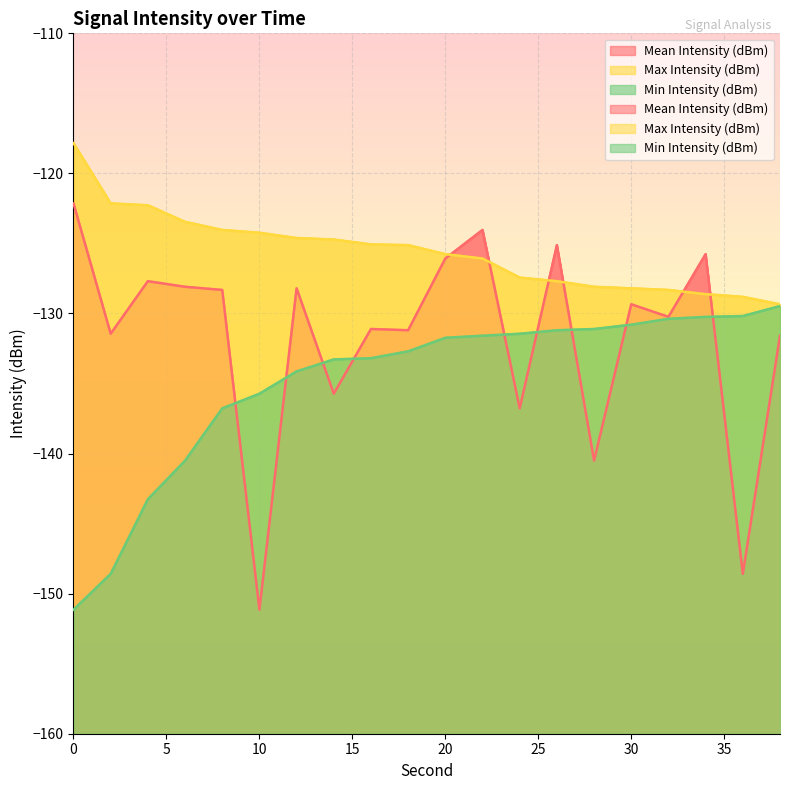

Rank the categories by Max Intensity (dBm) value from lowest to highest.

38, 36, 34, 32, 30, 28, 26, 24, 22, 20, 18, 16, 14, 12, 10, 8, 6, 4, 2, 0